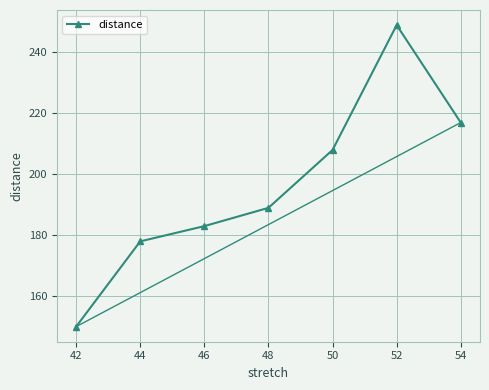

List the labels in order of value, largest first.

52, 54, 50, 48, 46, 44, 42